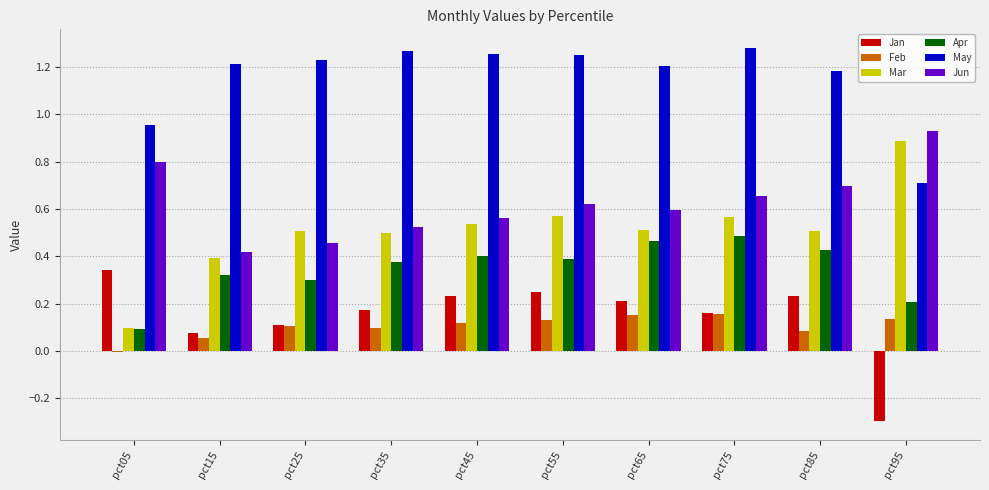

Which series has the largest total across all categories?

May